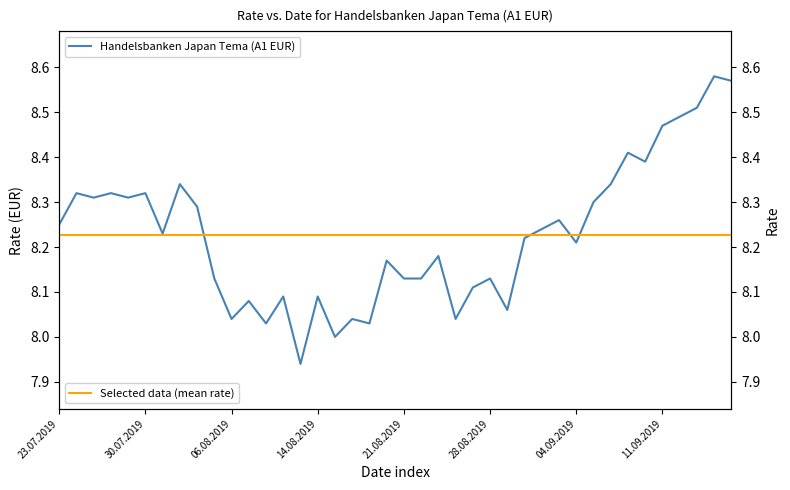

True or false: Selected data (mean rate) and Handelsbanken Japan Tema (A1 EUR) cross at least once.

True